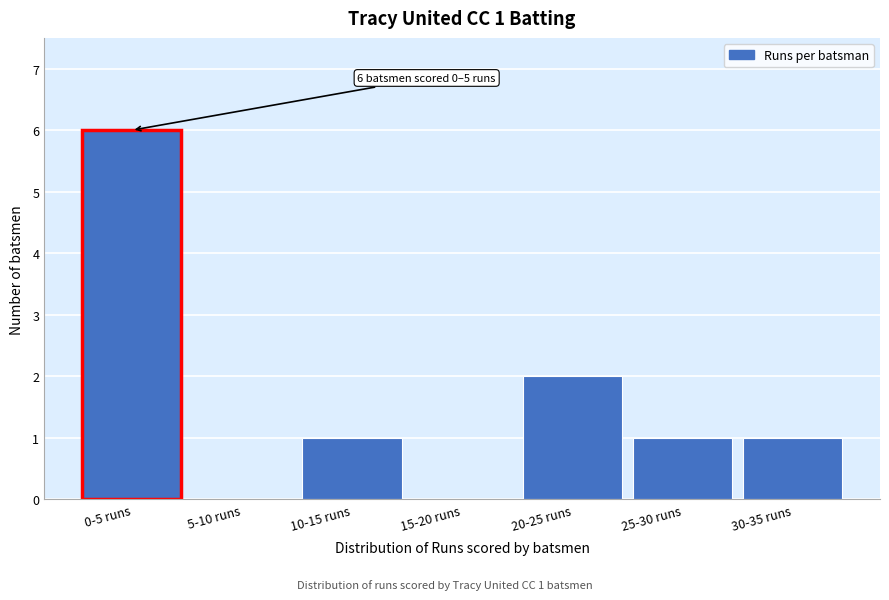

Reading left to right, list all the values displayed in this chart.

0-5 runs=6	5-10 runs=0	10-15 runs=1	15-20 runs=0	20-25 runs=2	25-30 runs=1	30-35 runs=1